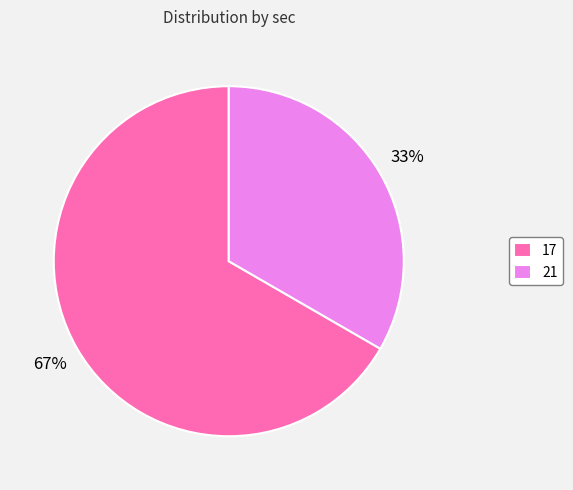

What is the largest slice in the pie chart?

17